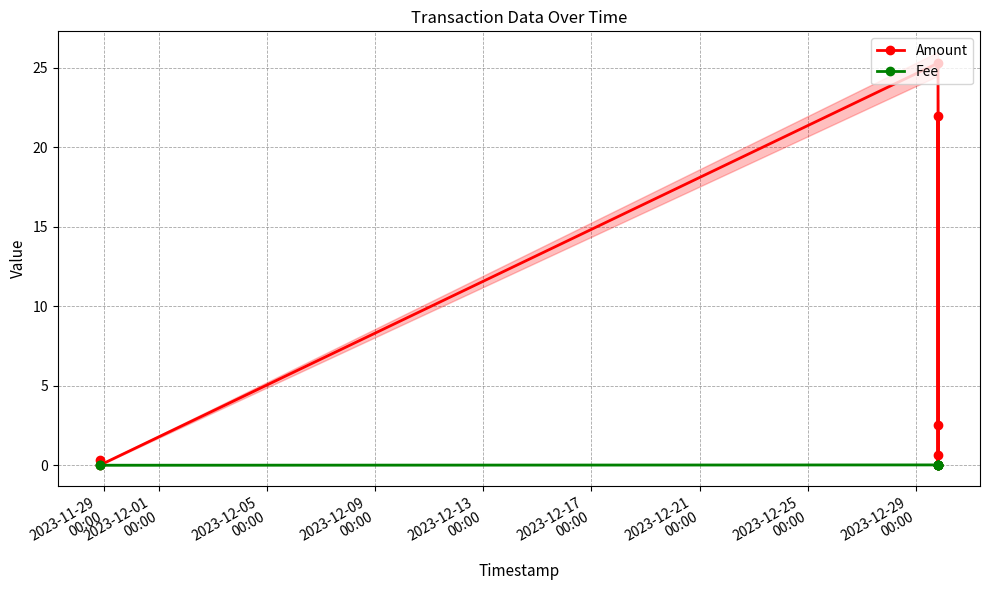

True or false: Fee has more than 1 points higher than both neighbors.

False